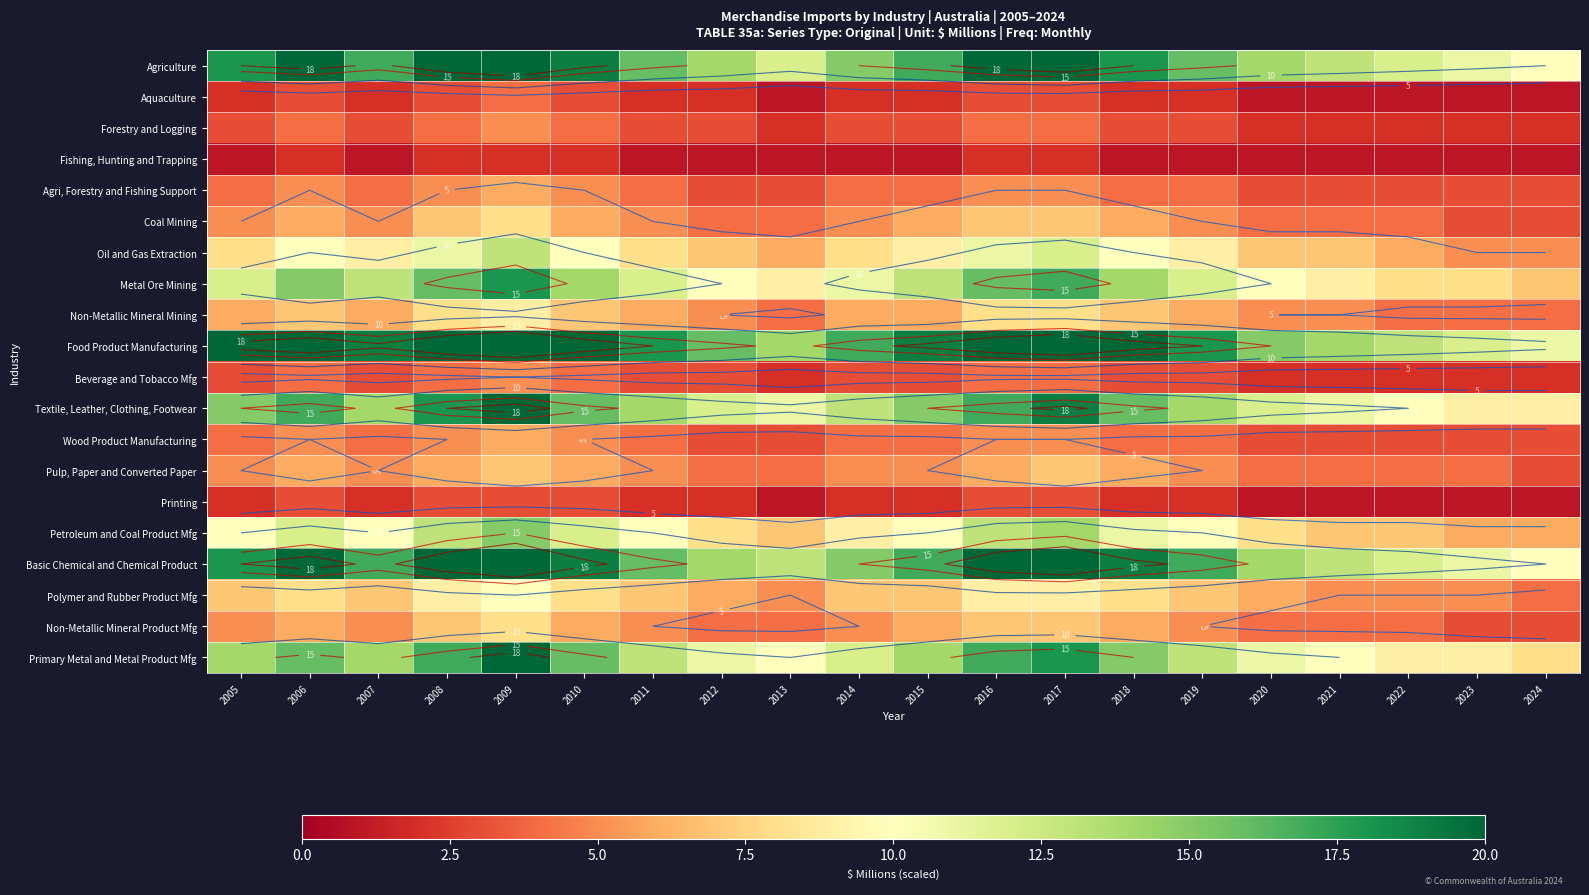

Where does the Textile, Leather, Clothing, Footwear series first go above 14?

2005